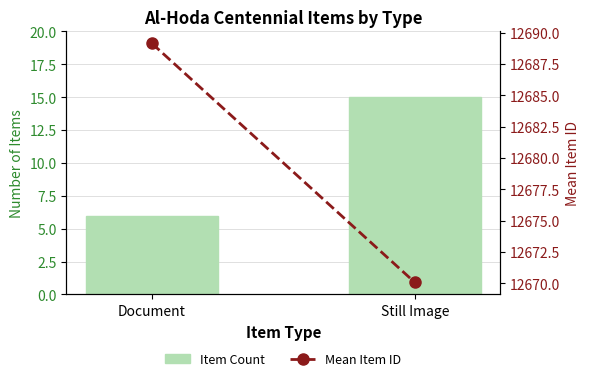

At which category is the sum across all series the highest?

Document